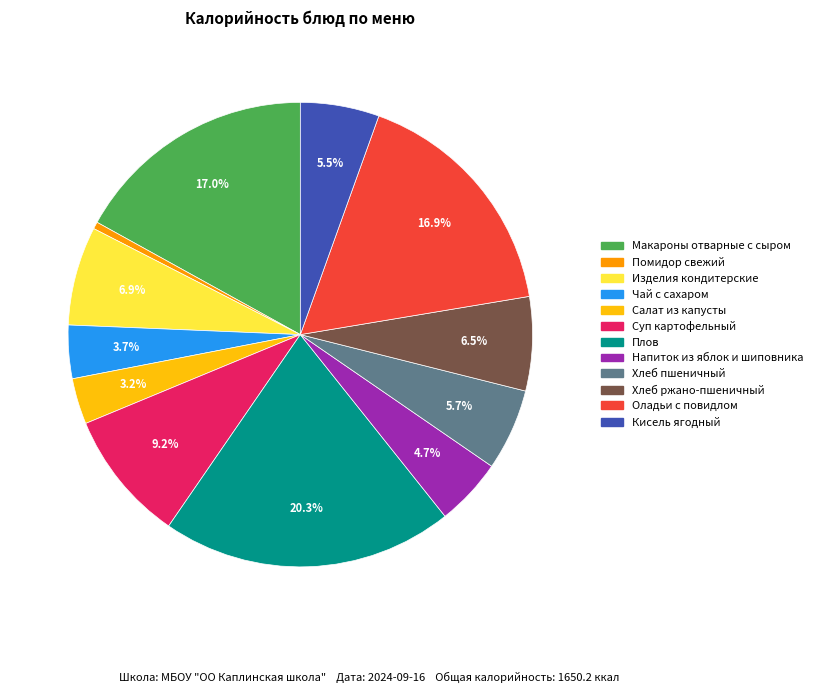

Approximately how many times larger is the value at Макароны отварные с сыром compared to Салат из капусты?

5.3